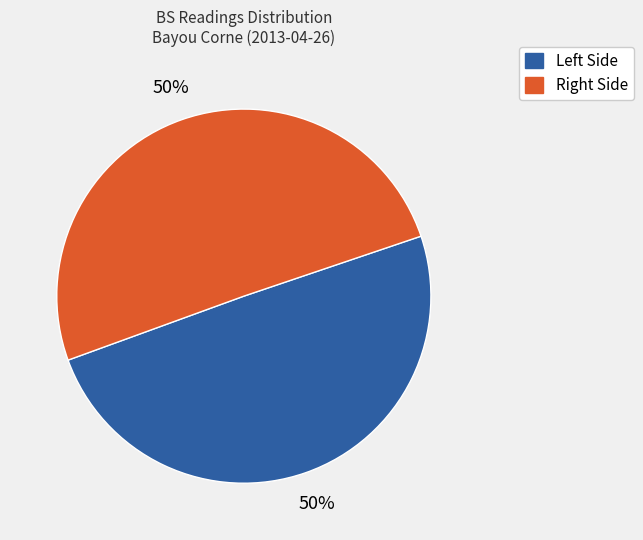

To the nearest percent, what is the average slice percentage?

50%